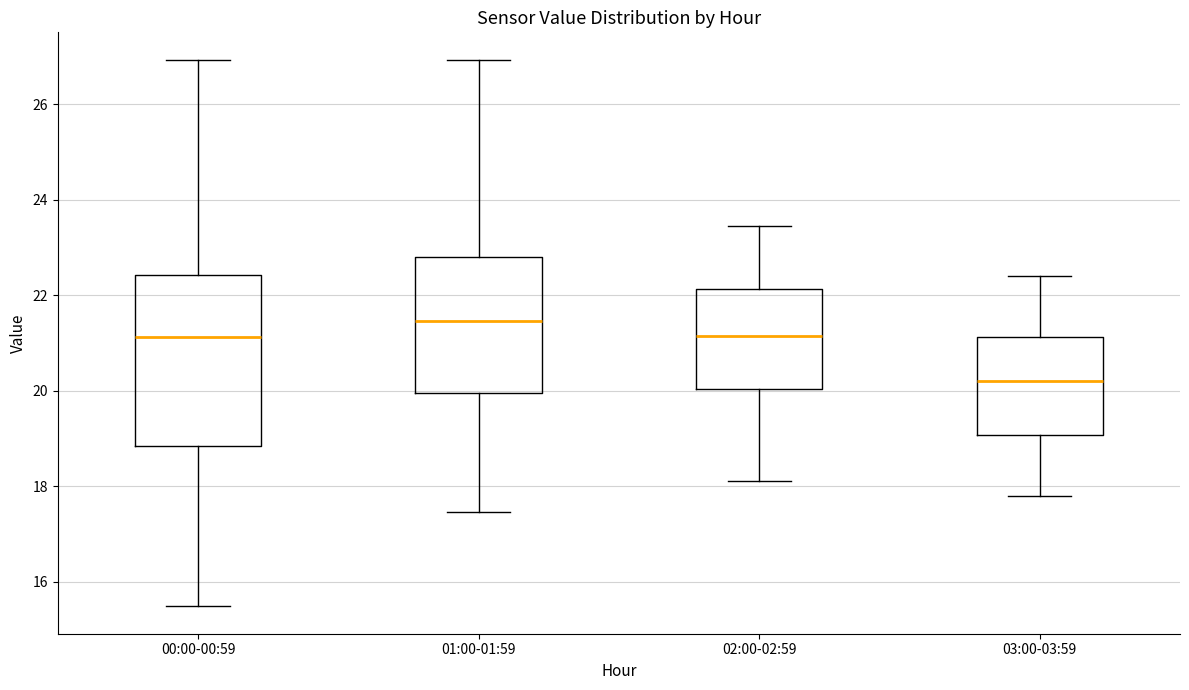

Reading left to right, transcribe this box plot: for each box, give where its median line is, the range the box spans, and where its two whiskers end, as read against the y-axis. The values are not printed on the chart, so give them approximately, as read against the axis.

00:00-00:59: median 21.2, box 18.8 to 22.4, whiskers 15.4 to 27.0
01:00-01:59: median 21.4, box 20.0 to 22.8, whiskers 17.4 to 27.0
02:00-02:59: median 21.2, box 20.0 to 22.2, whiskers 18.2 to 23.4
03:00-03:59: median 20.2, box 19.0 to 21.2, whiskers 17.8 to 22.4